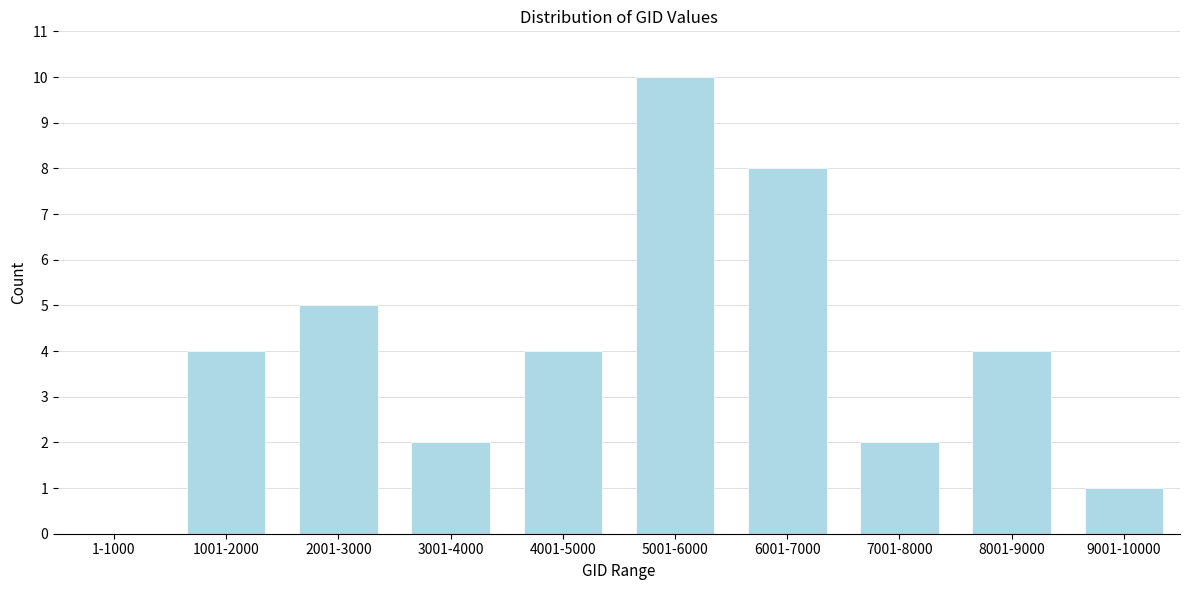

Reading left to right, extract all data points from this chart.

1-1000=0	1001-2000=4	2001-3000=5	3001-4000=2	4001-5000=4	5001-6000=10	6001-7000=8	7001-8000=2	8001-9000=4	9001-10000=1